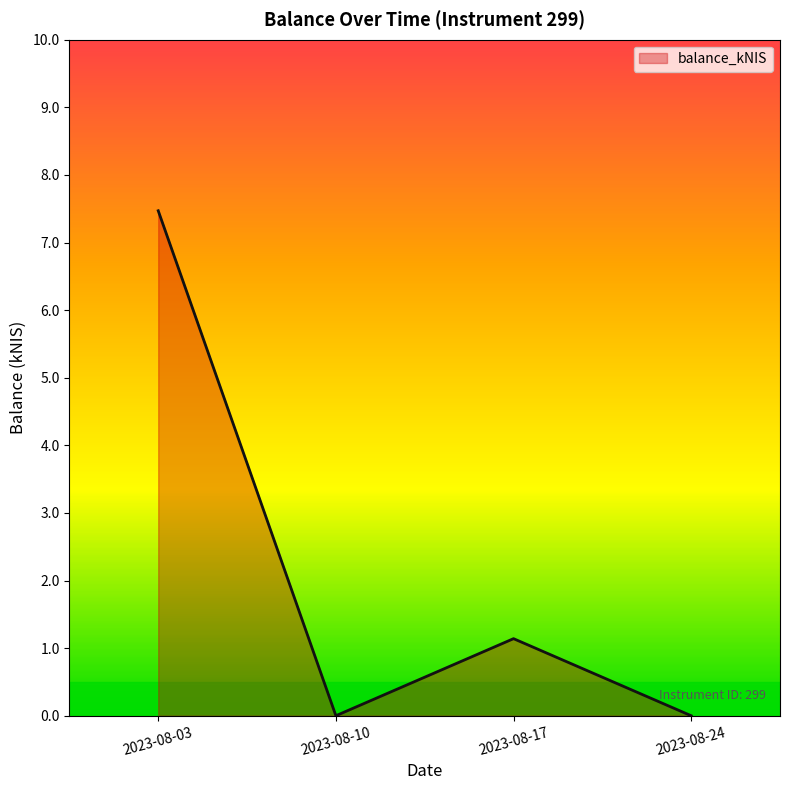

What is the difference between the maximum and minimum values?

7.5